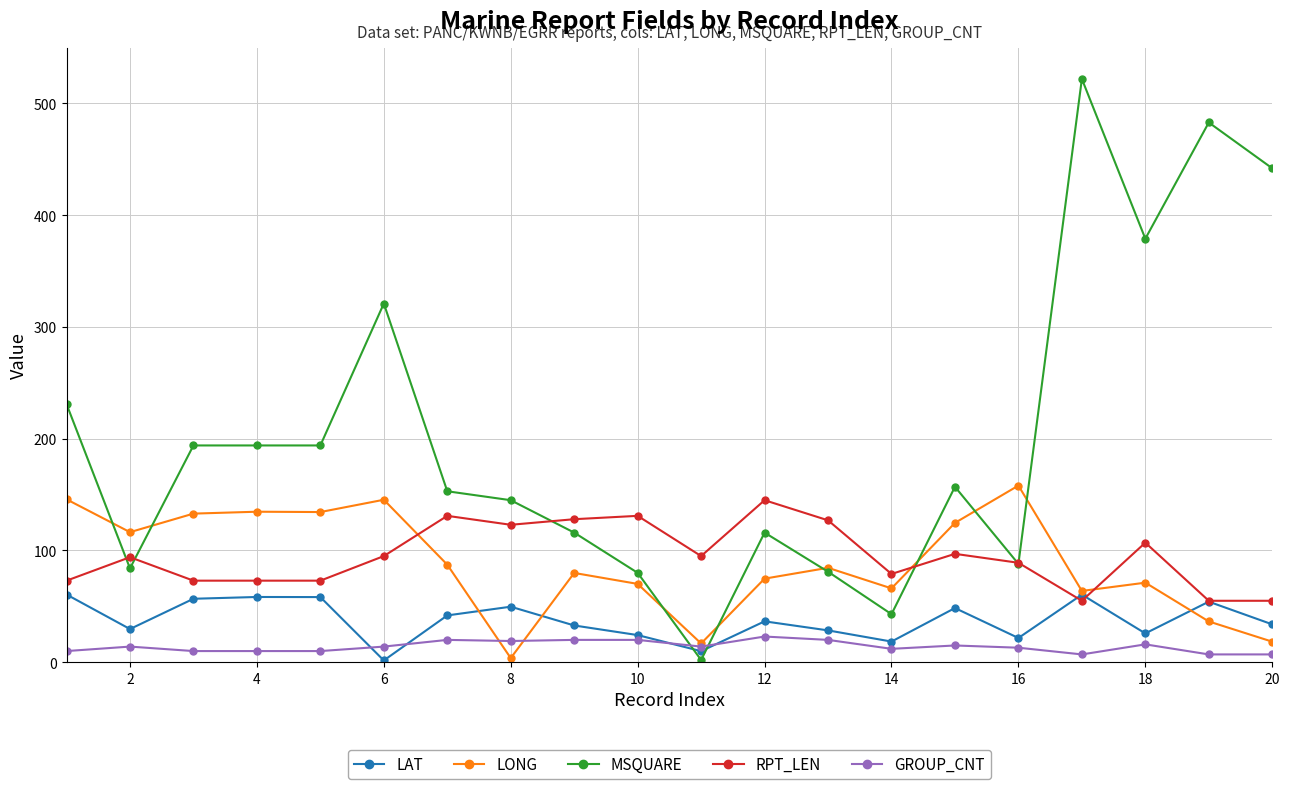

Which series has the widest spread of values?

MSQUARE